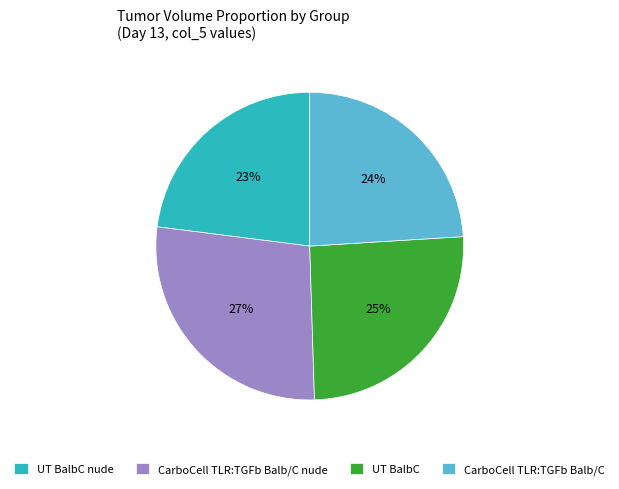

Combined, do CarboCell TLR:TGFb Balb/C and UT BalbC nude account for over 50%?

No